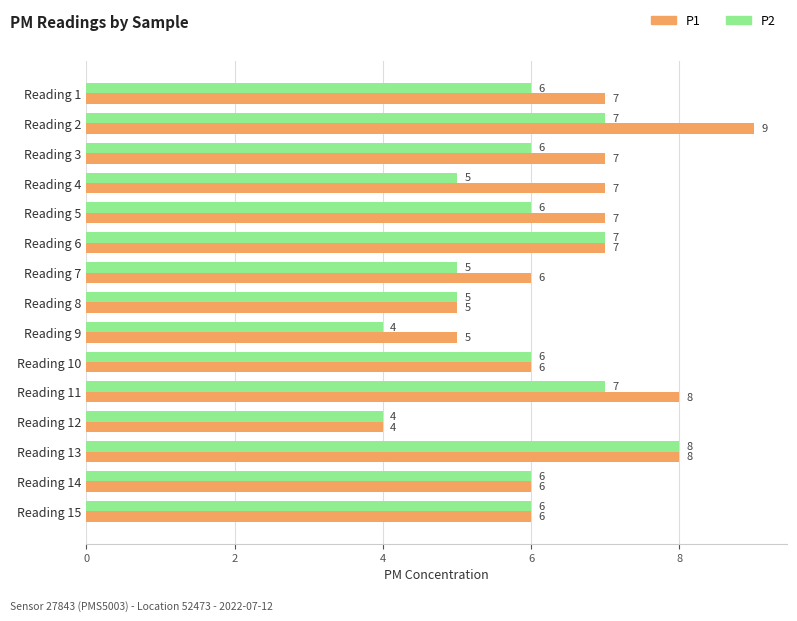

Count the P2 values in the range 5 to 7.

12